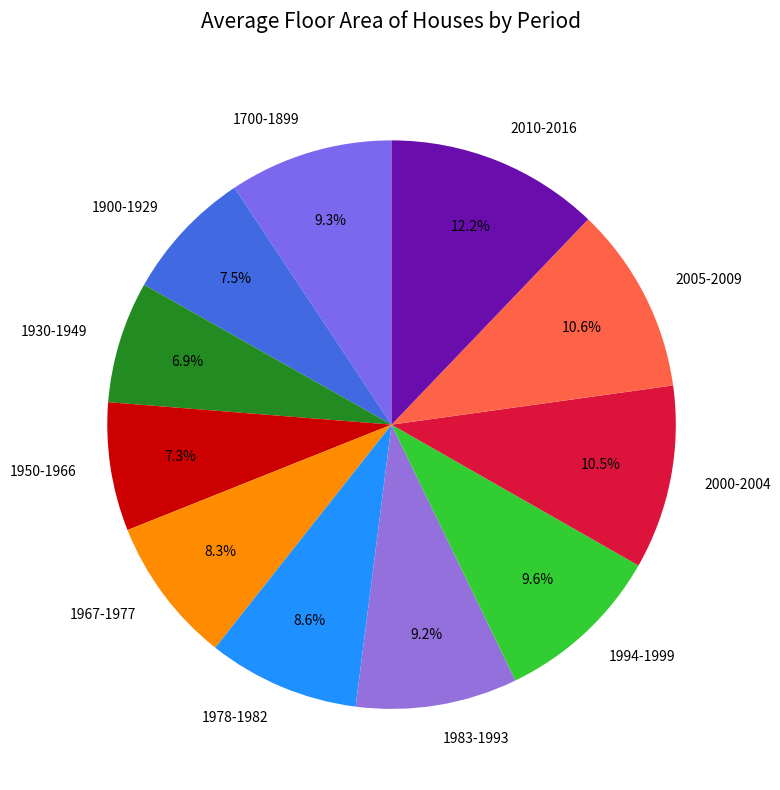

What percentage do 2010-2016 and 1700-1899 together represent?

21.5%